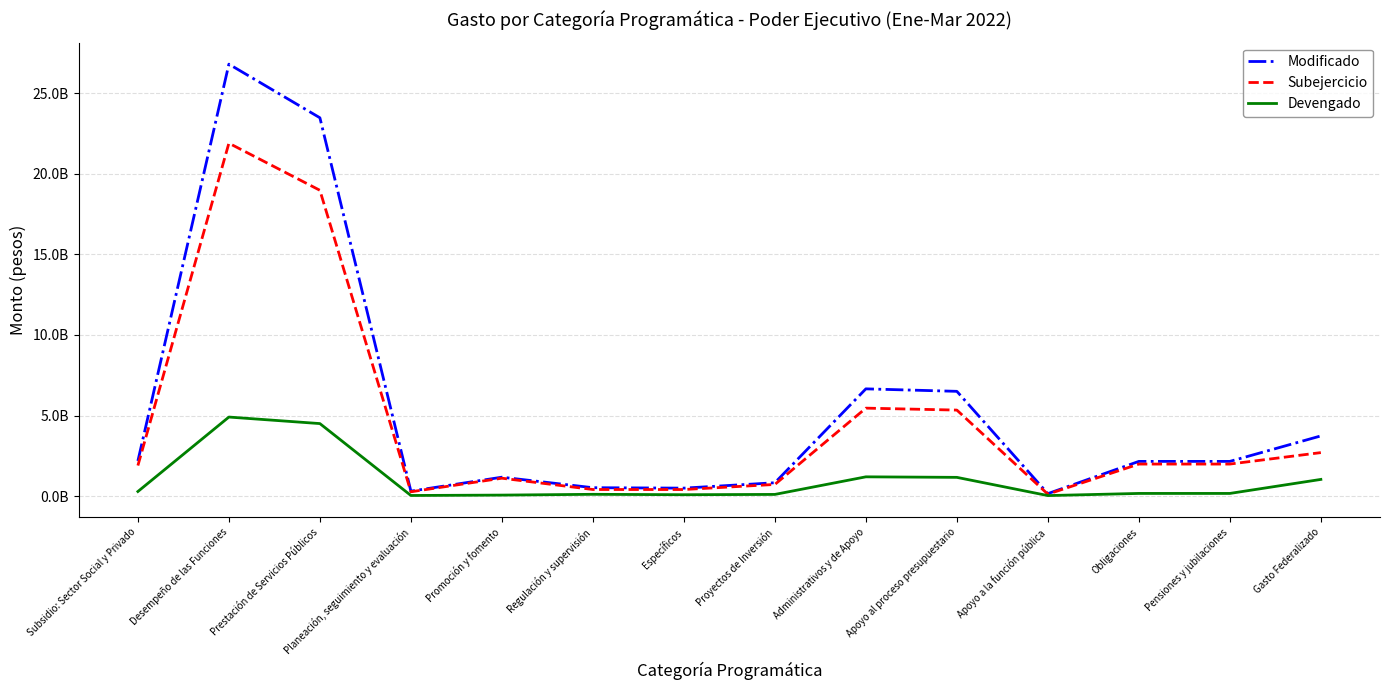

How many values in the Devengado series are below 166124814?

6